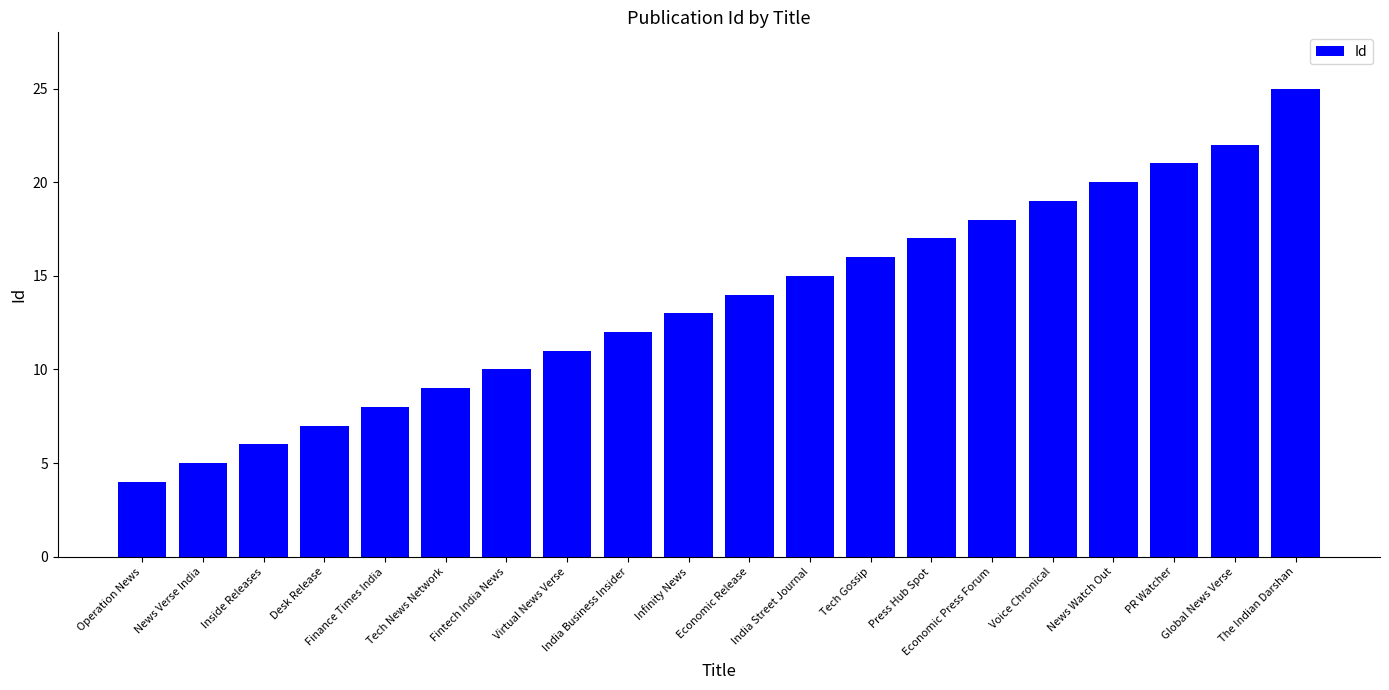

How many values are below 14?

10